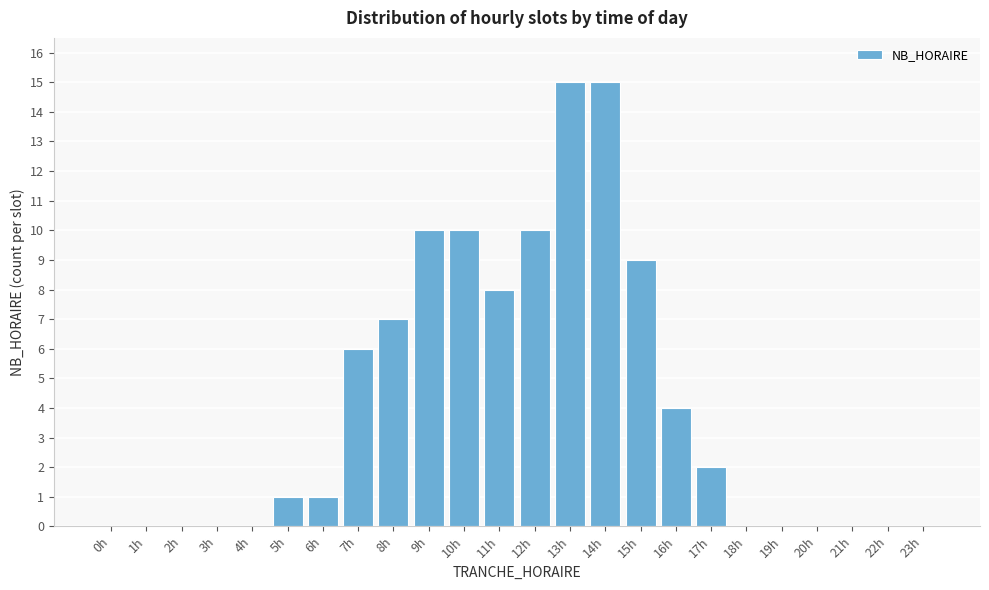

Reading left to right, transcribe all the data shown in this chart.

0h=0	1h=0	2h=0	3h=0	4h=0	5h=1	6h=1	7h=6	8h=7	9h=10	10h=10	11h=8	12h=10	13h=15	14h=15	15h=9	16h=4	17h=2	18h=0	19h=0	20h=0	21h=0	22h=0	23h=0